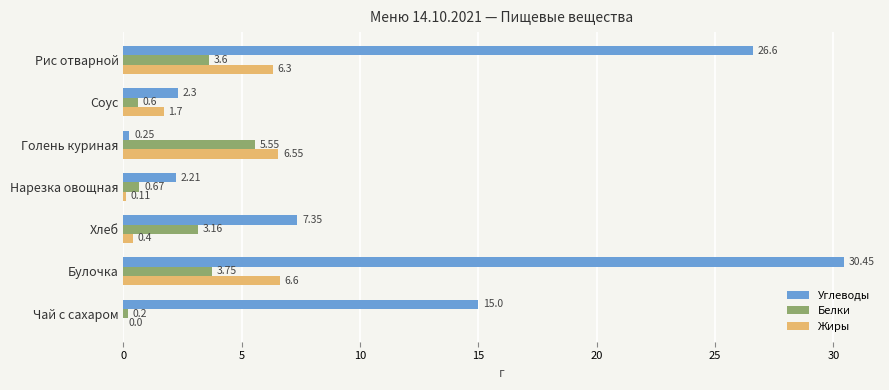

At which category is the sum across all series the highest?

Булочка